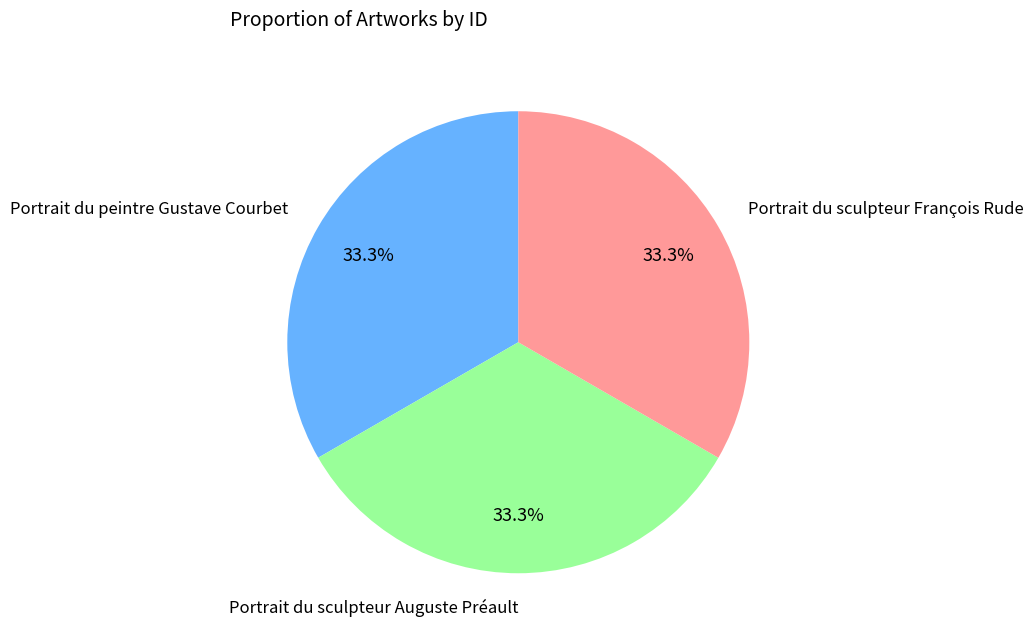

To the nearest percent, what is the average slice percentage?

33%